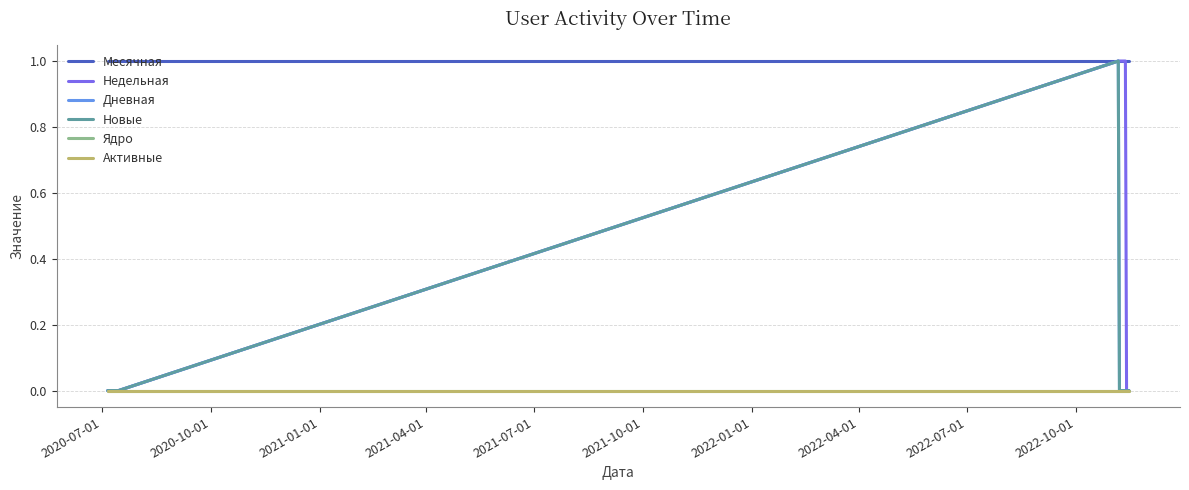

Does the chart display data point markers on the line(s)?

No